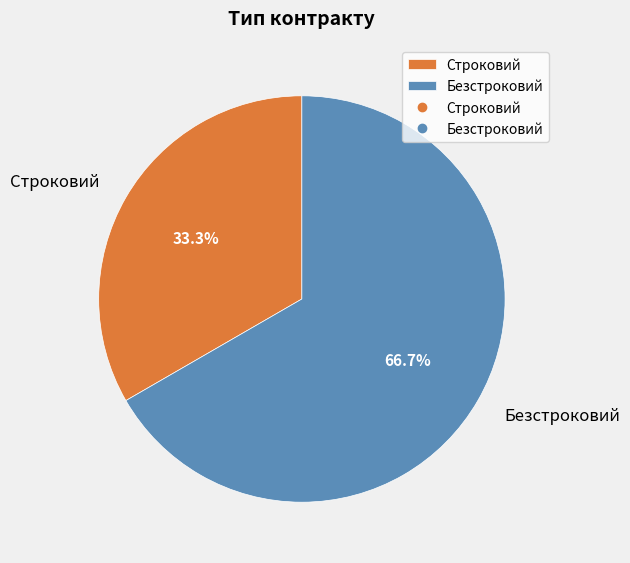

Rank the categories by value from lowest to highest.

Строковий, Безстроковий